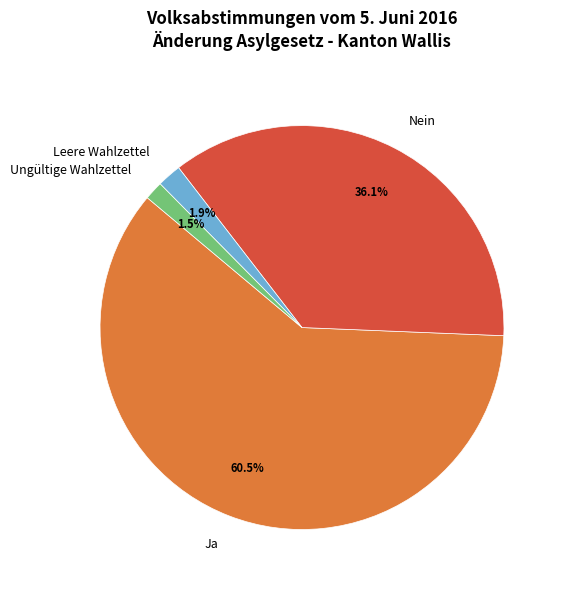

To the nearest percent, what portion does Leere Wahlzettel represent?

2%